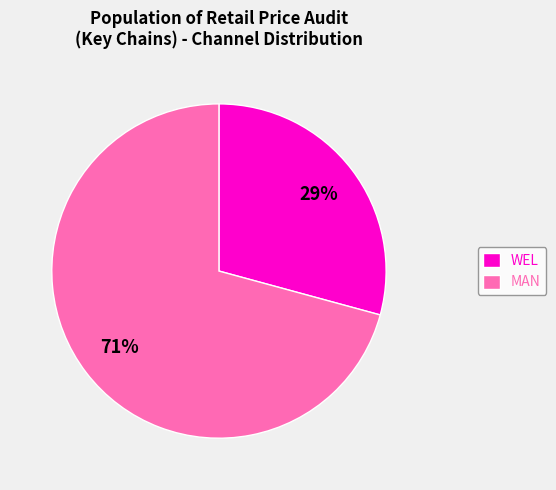

Between WEL and MAN, which is larger?

MAN